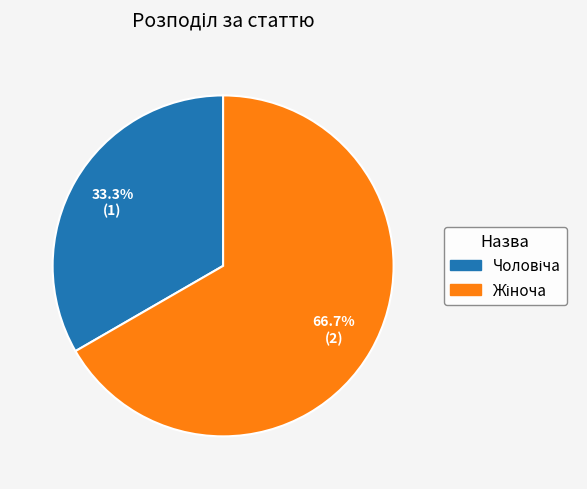

Does any single category account for the majority?

Yes